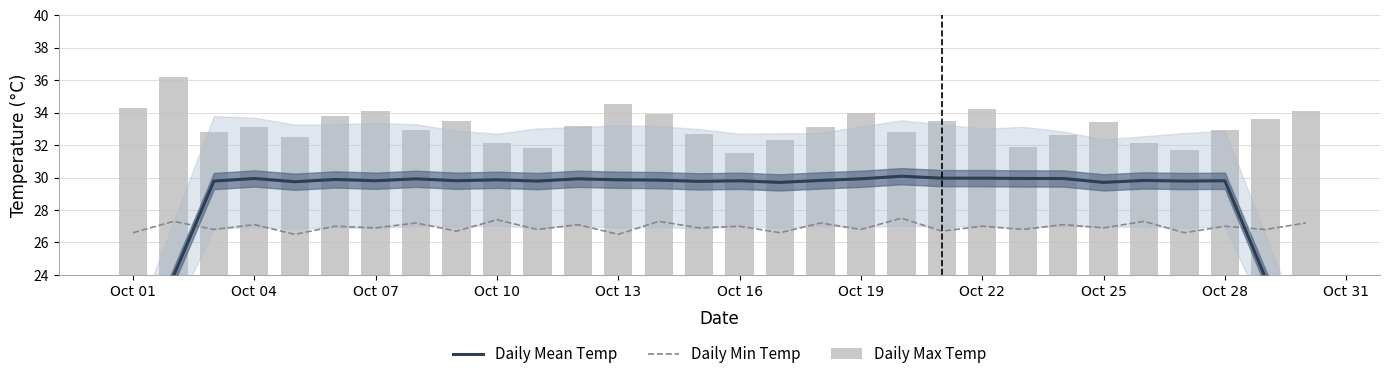

What is the value of the Daily Max Temp bar at the 17th from the left?

32.3